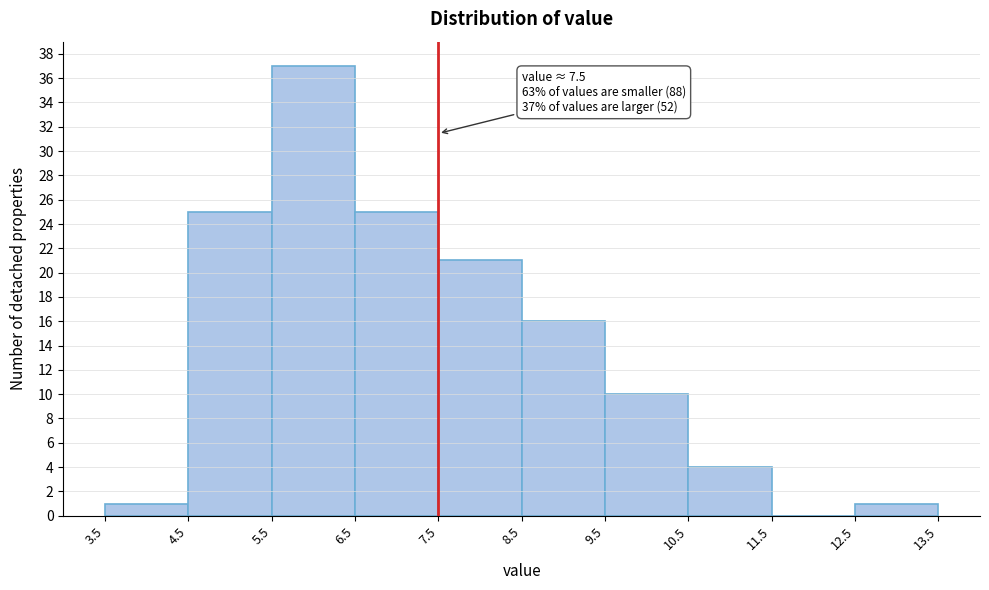

Over which range of the x-axis is the bar tallest?

5.5 to 6.5